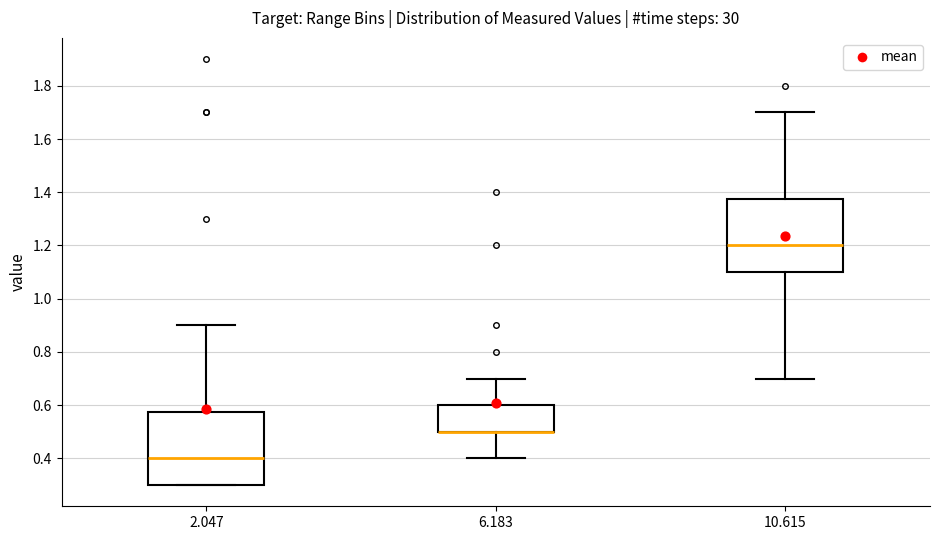

Where is the upper edge of the box at x = 2.047 on the y-axis? The values are not printed on the chart, so give them approximately, as read against the axis.

0.58